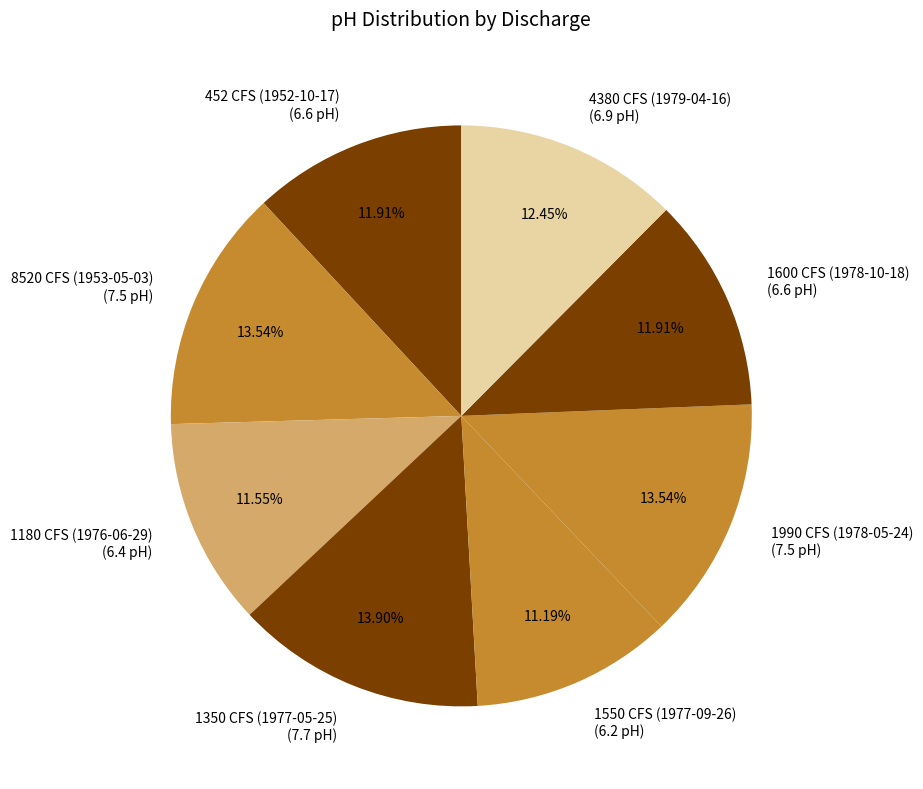

Between 1600 CFS (1978-10-18) (6.6 pH) and 1550 CFS (1977-09-26) (6.2 pH), which is larger?

1600 CFS (1978-10-18) (6.6 pH)